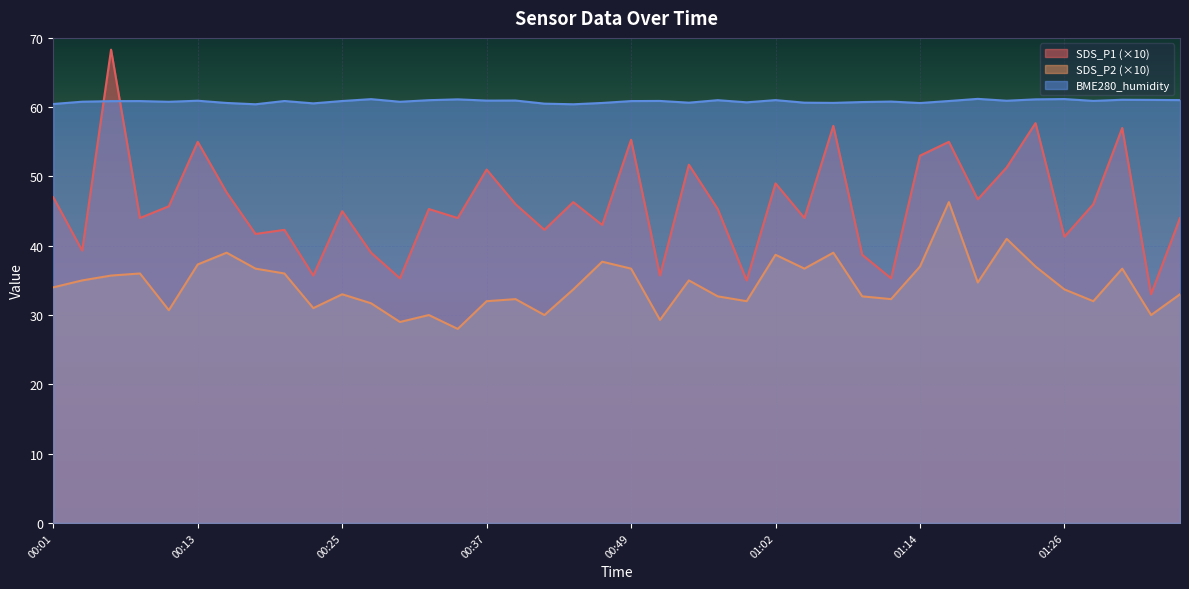

After their last crossing, which series has the higher values: BME280_humidity or SDS_P1?

BME280_humidity